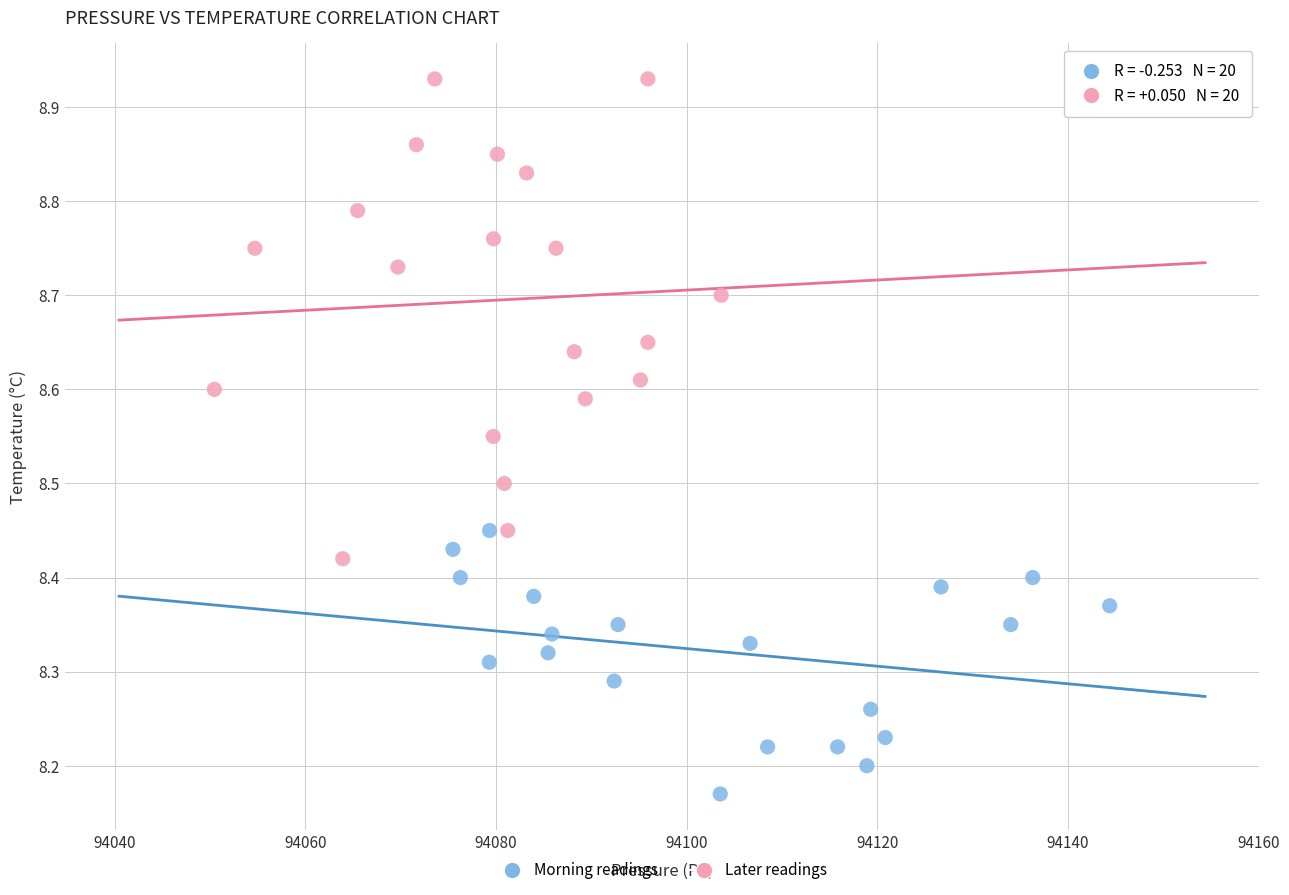

Which series reaches the maximum Y coordinate?

Later readings